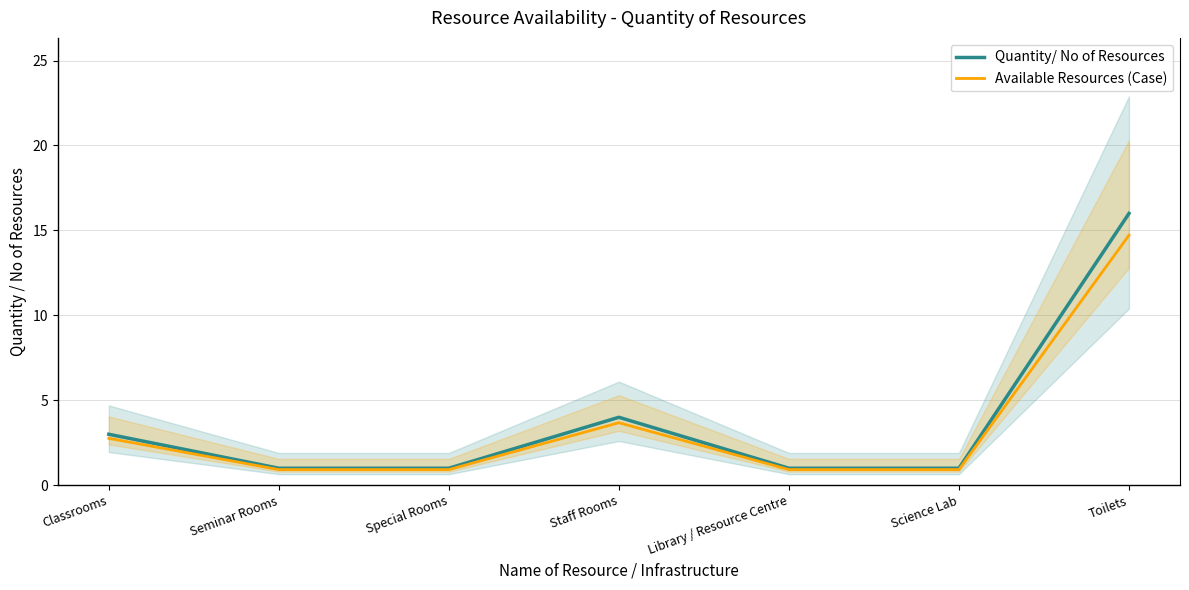

Is it true that Quantity/ No of Resources equals 1.0 at Library / Resource Centre?

True